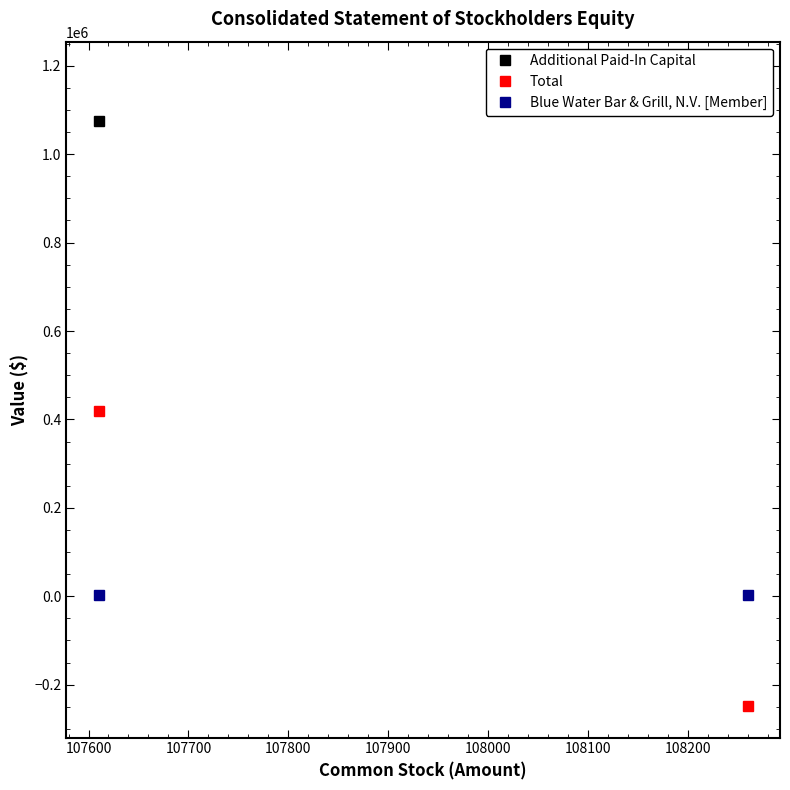

Which label corresponds to the largest value in the chart?

107600